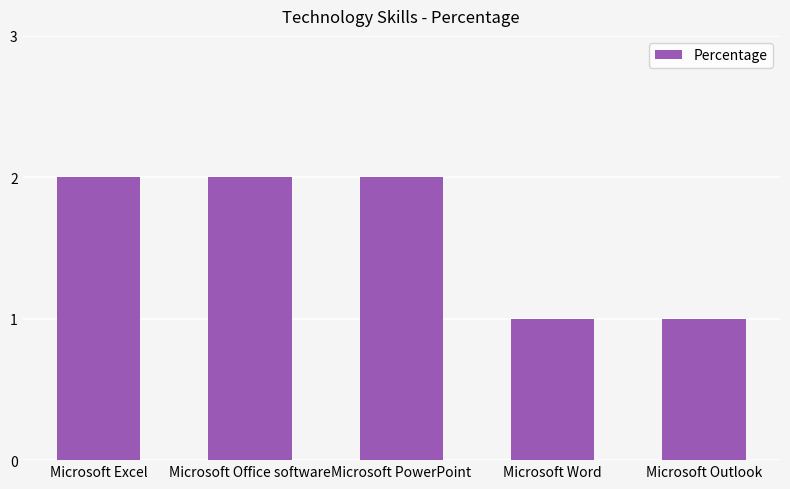

Reading left to right, list all the values displayed in this chart.

2	2	2	1	1